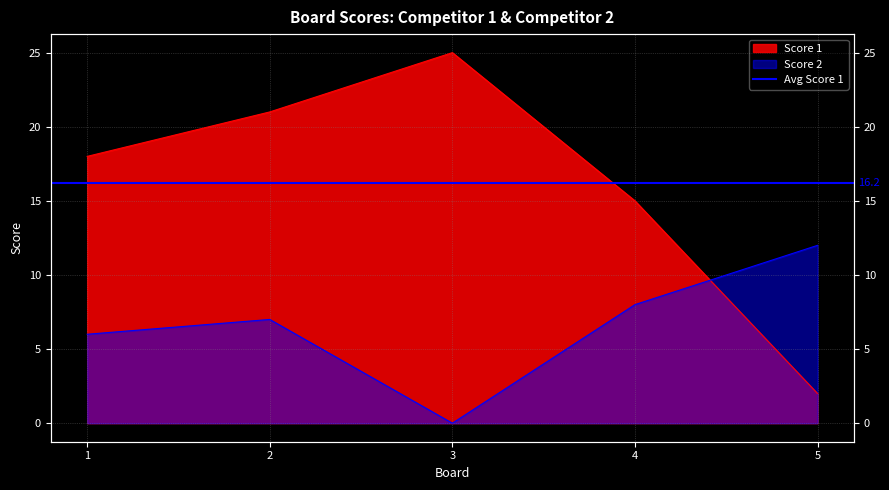

What is the maximum value shown in the chart?

25